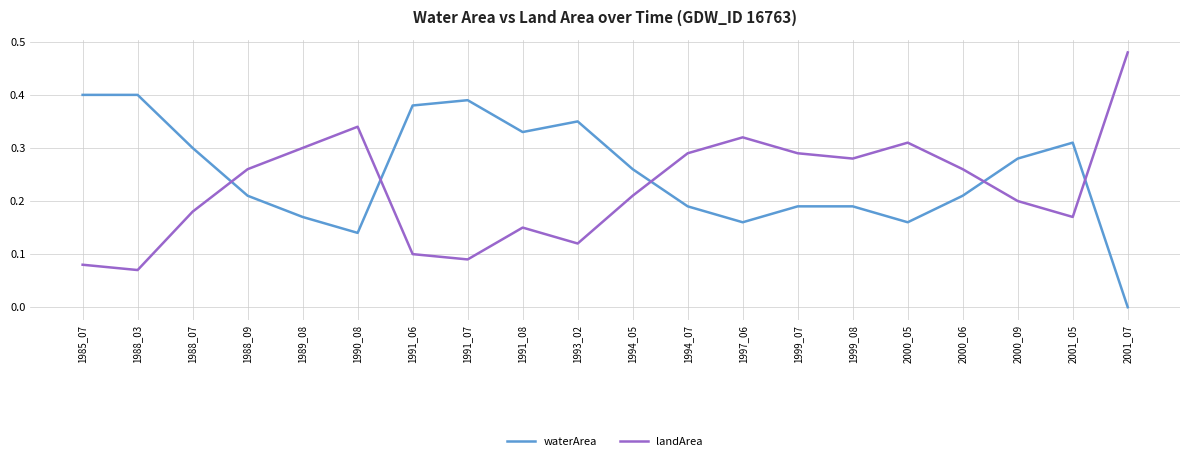

Between 1988_03 and 1991_06, which series saw the biggest shift?

landArea